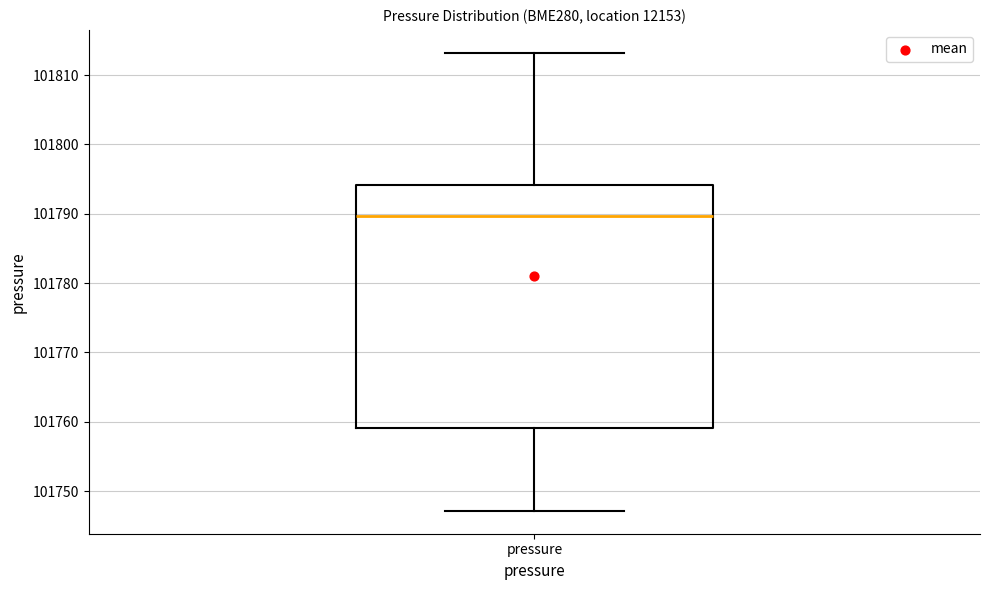

Where is the lower edge of the box for pressure on the y-axis? The values are not printed on the chart, so give them approximately, as read against the axis.

101759